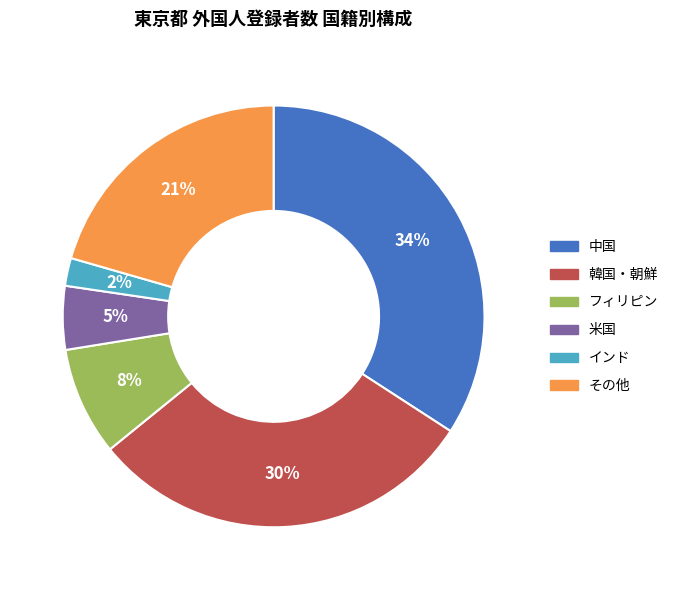

What is the ratio of the value at 米国 to the value at フィリピン?

0.6